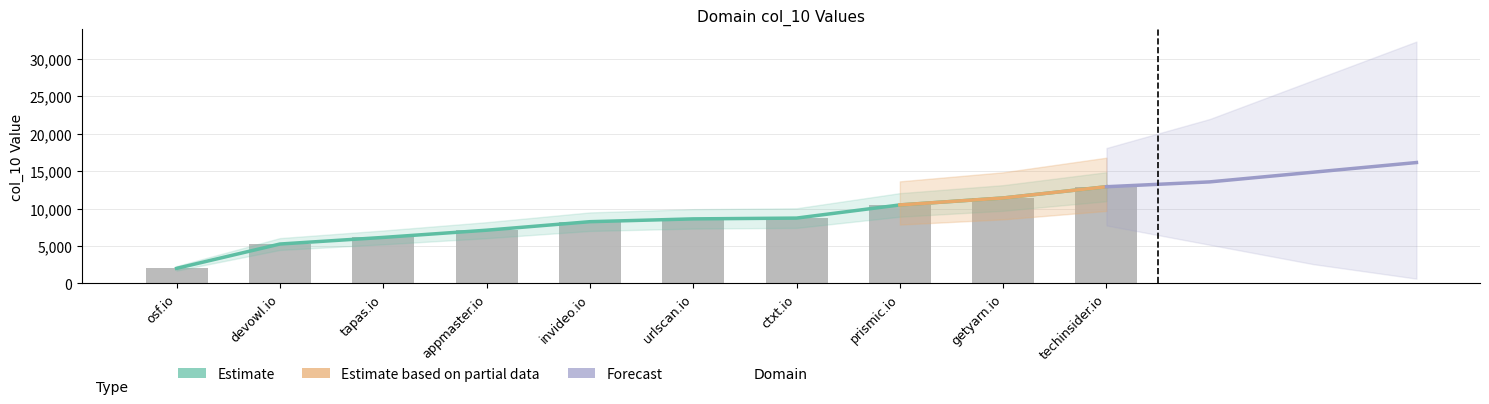

What is the approximate value at ctxt.io, to the nearest 50?

8700